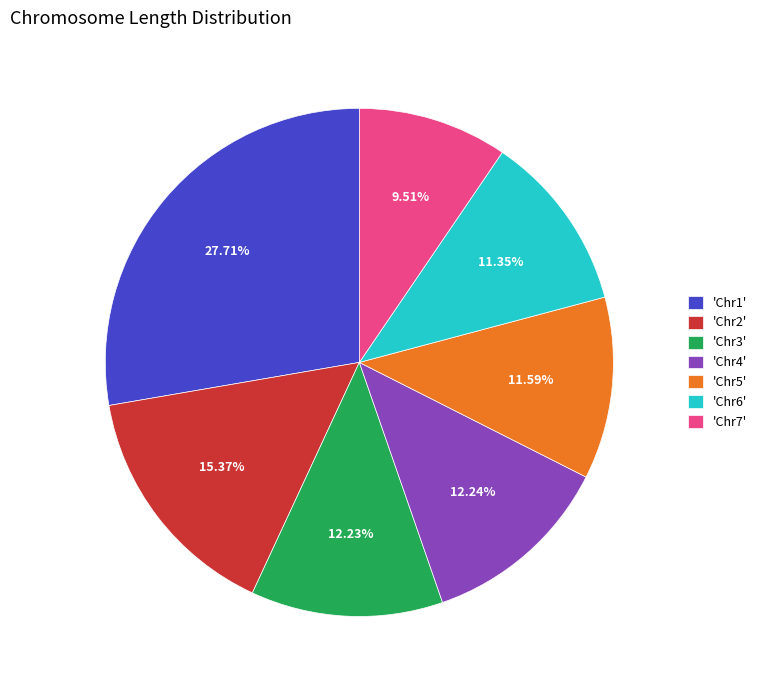

What is the largest slice in the pie chart?

'Chr1'